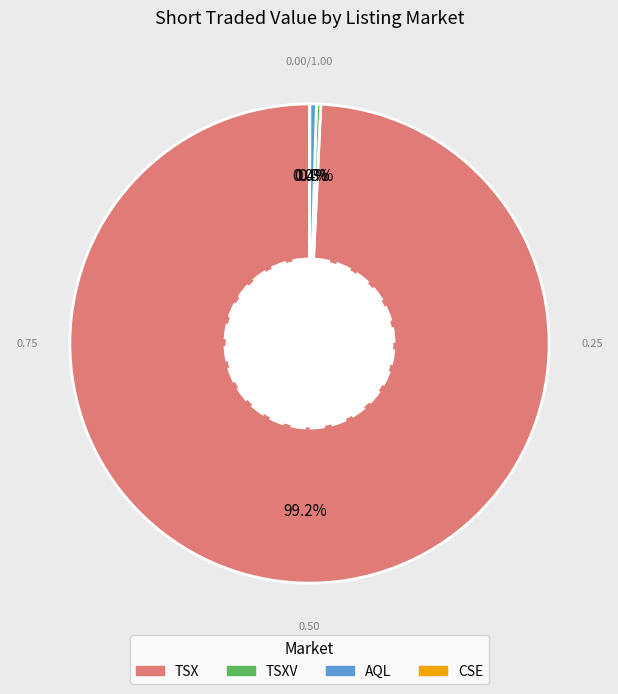

Is there a majority slice in this chart?

Yes